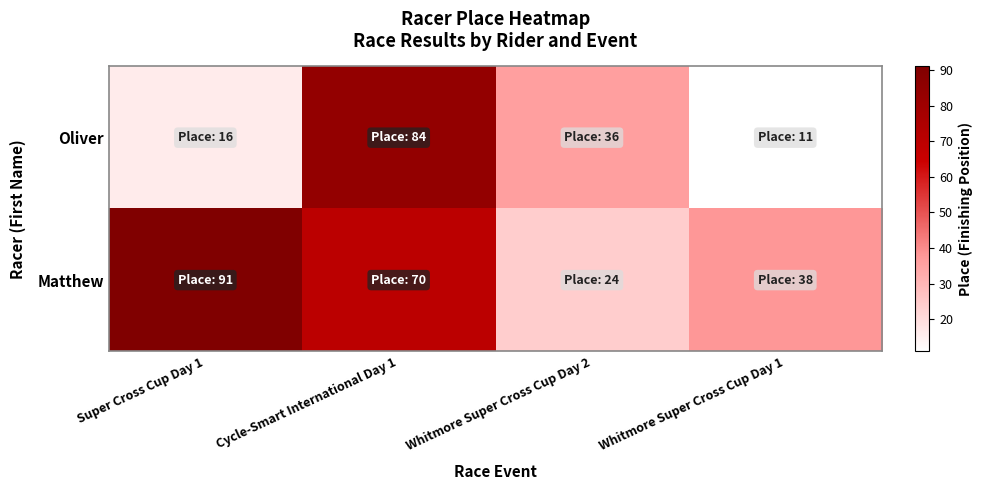

Which series changed the most between Cycle-Smart International Day 1 and Whitmore Super Cross Cup Day 1?

Oliver